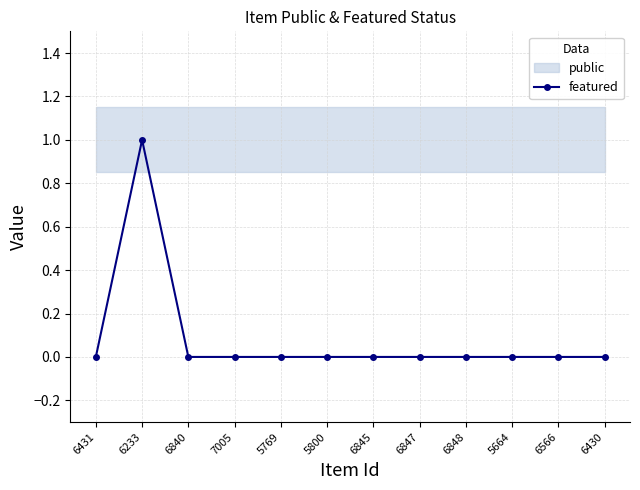

Reading right to left, extract all data points from this chart.

0	0	0	0	0	0	0	0	0	0	1	0